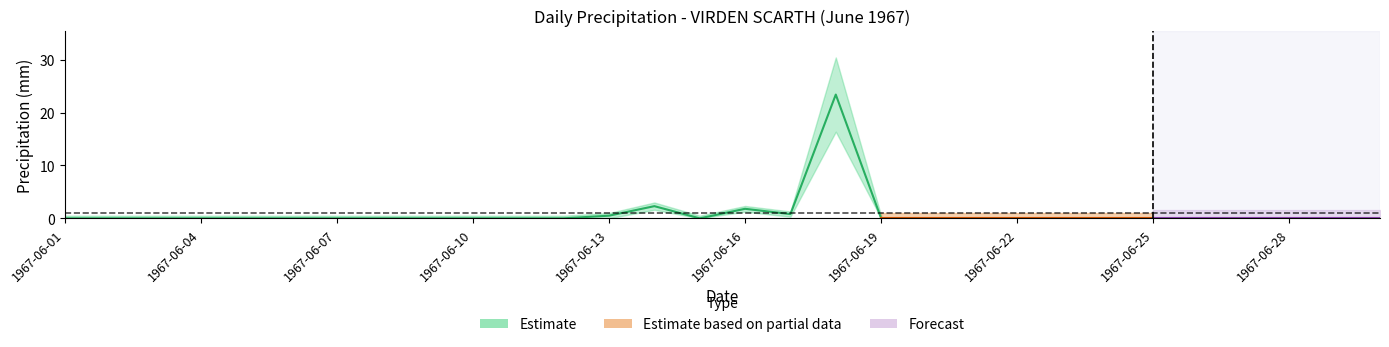

What is the difference between the maximum and minimum values in the Total Precip (mm) series?

23.4